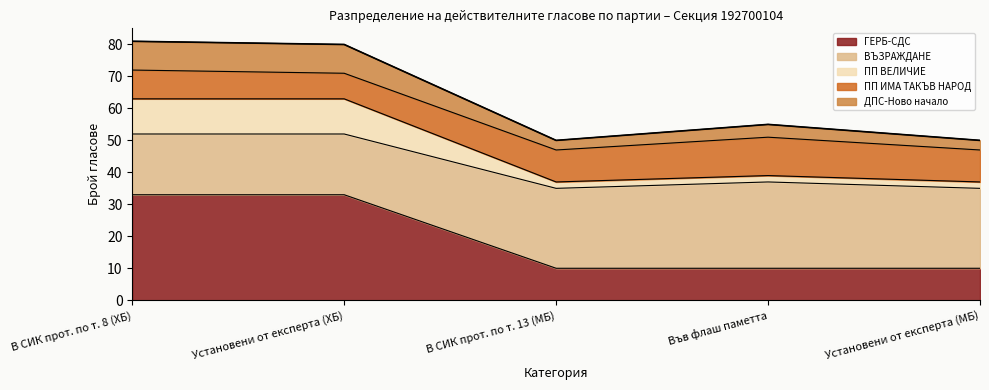

What is the average value of the ГЕРБ-СДС series?

19